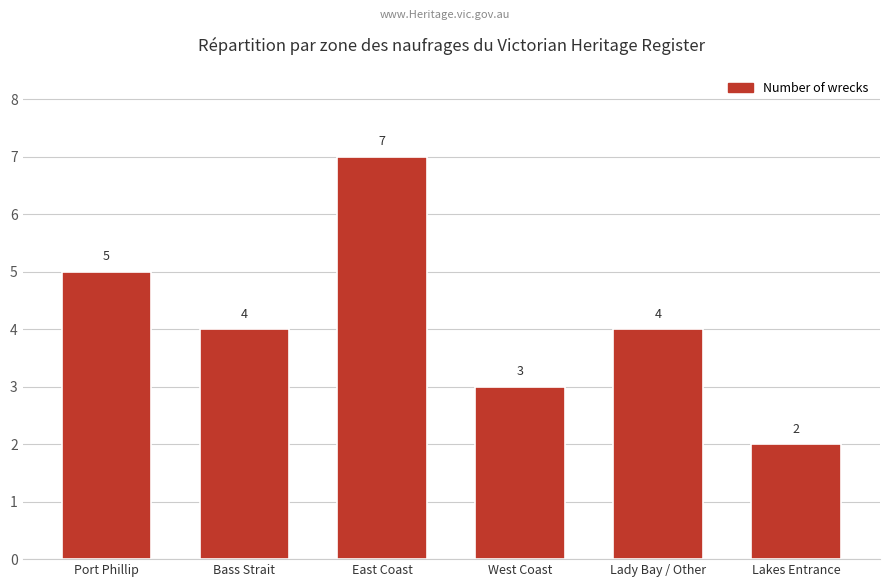

What is the greatest value displayed?

7